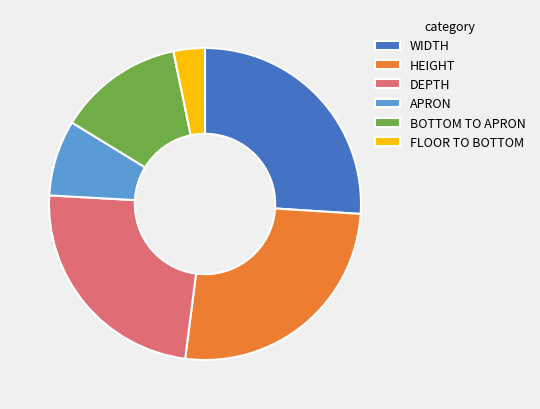

What is the ratio of the value at APRON to the value at HEIGHT?

0.3